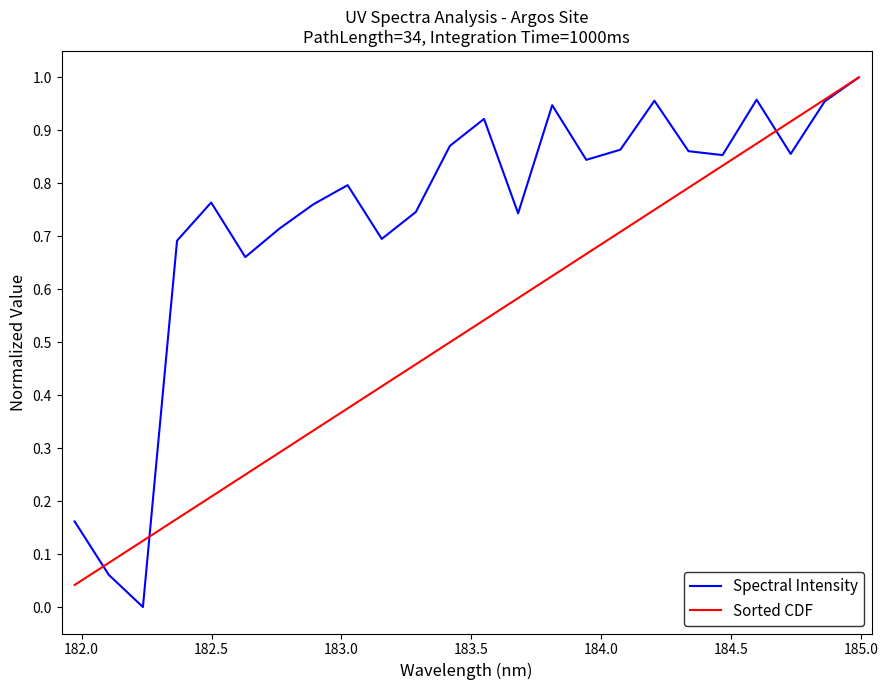

Which series has the largest total across all categories?

Spectral Intensity